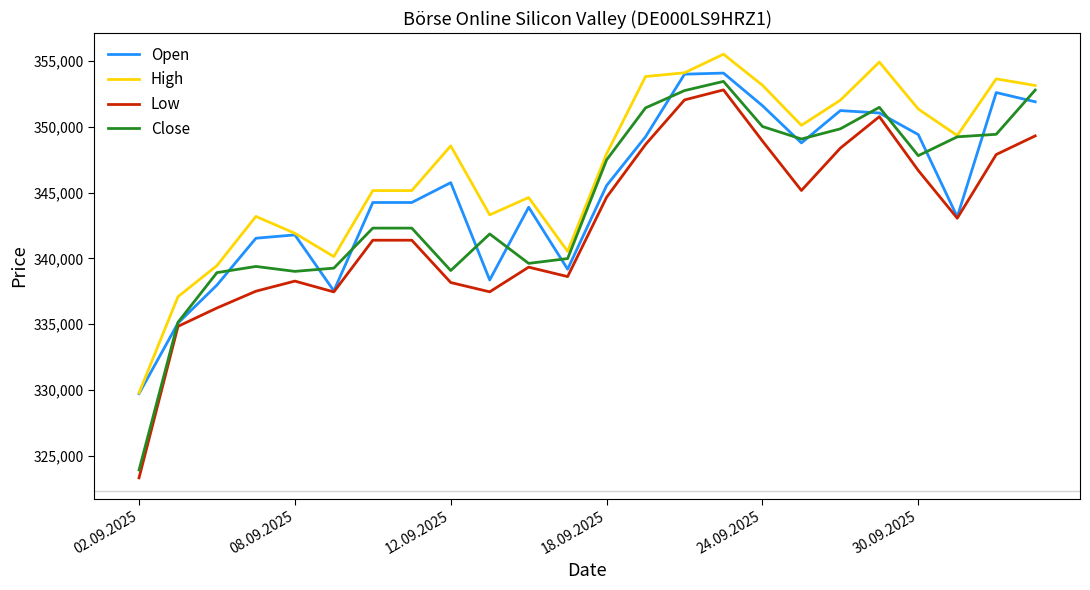

True or false: Low and High intersect in this chart.

False